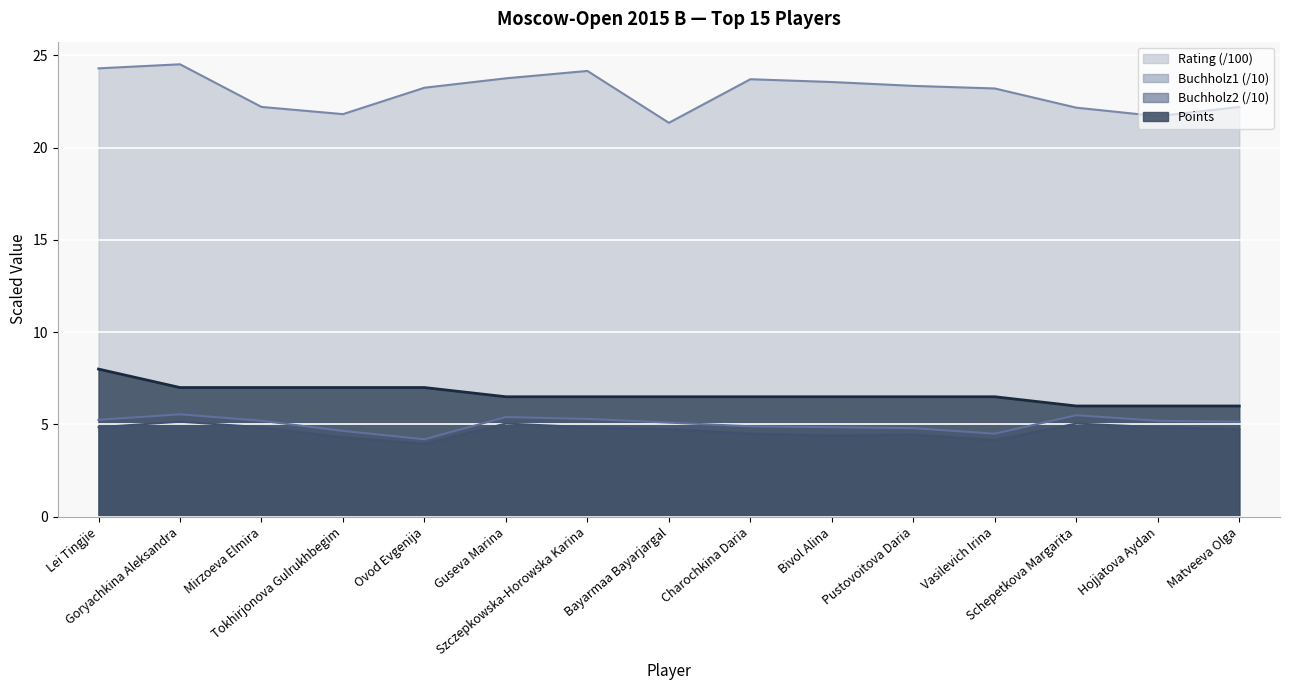

What is the maximum value for Buchholz2?

5.2